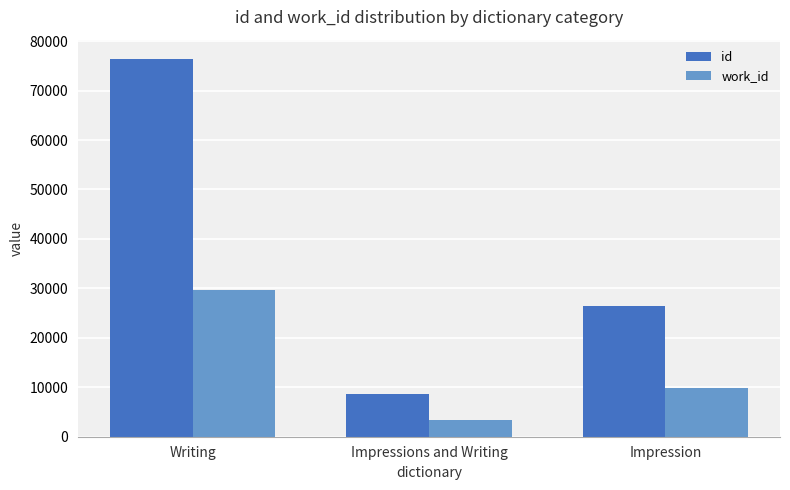

Between Writing and Impressions and Writing, which series saw the biggest shift?

id